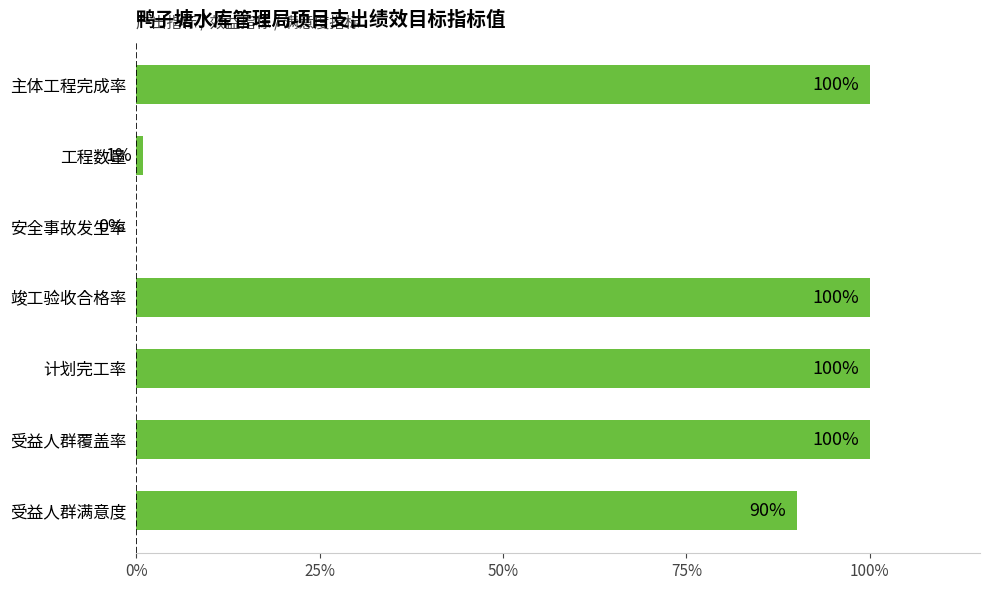

Approximately how many times larger is the value at 主体工程完成率 compared to 工程数量?

100.0